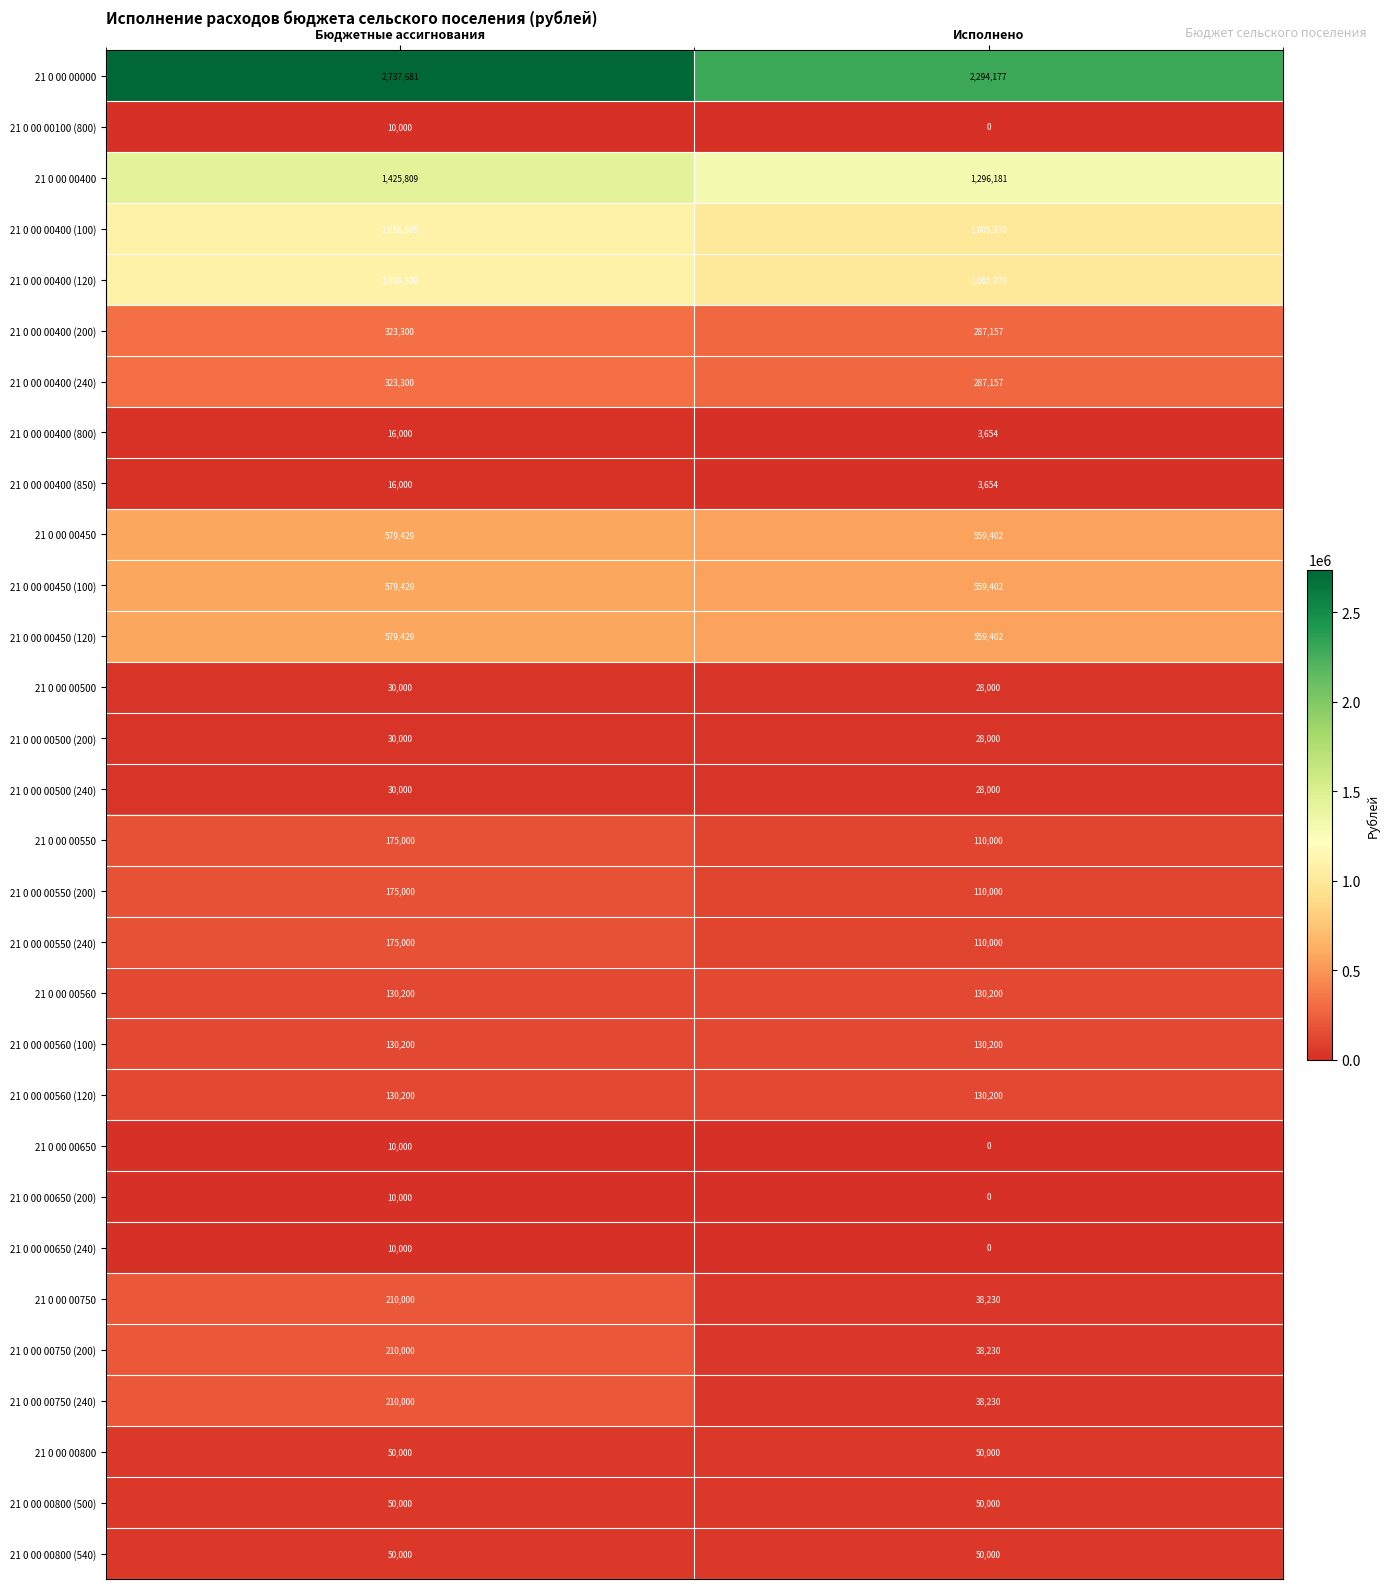

Is the value of 21 0 00 00400 (240) at Исполнено greater than the value of 21 0 00 00400 at Исполнено?

No